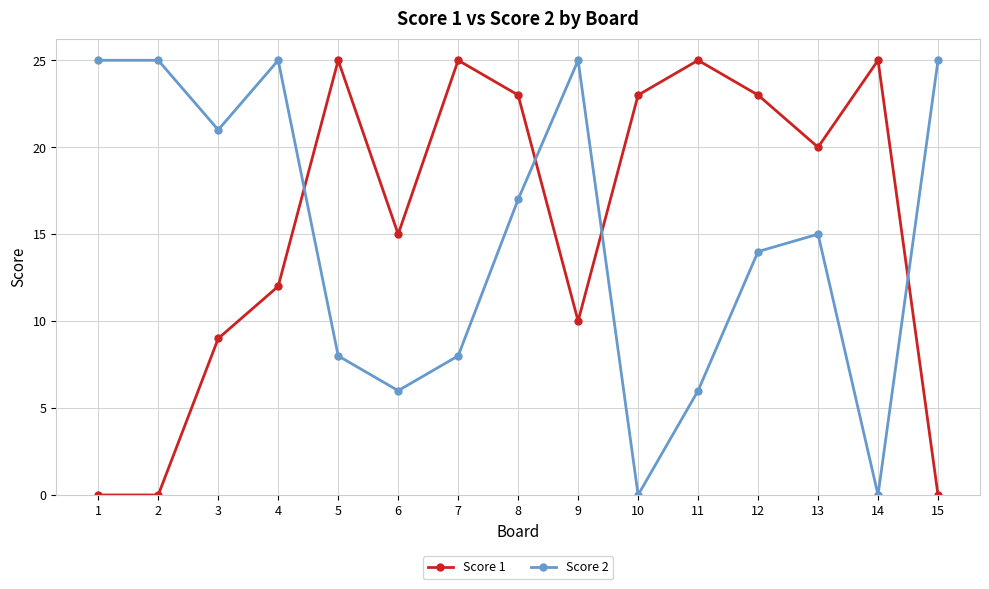

List the series in order of their overall mean, highest first.

Score 1, Score 2